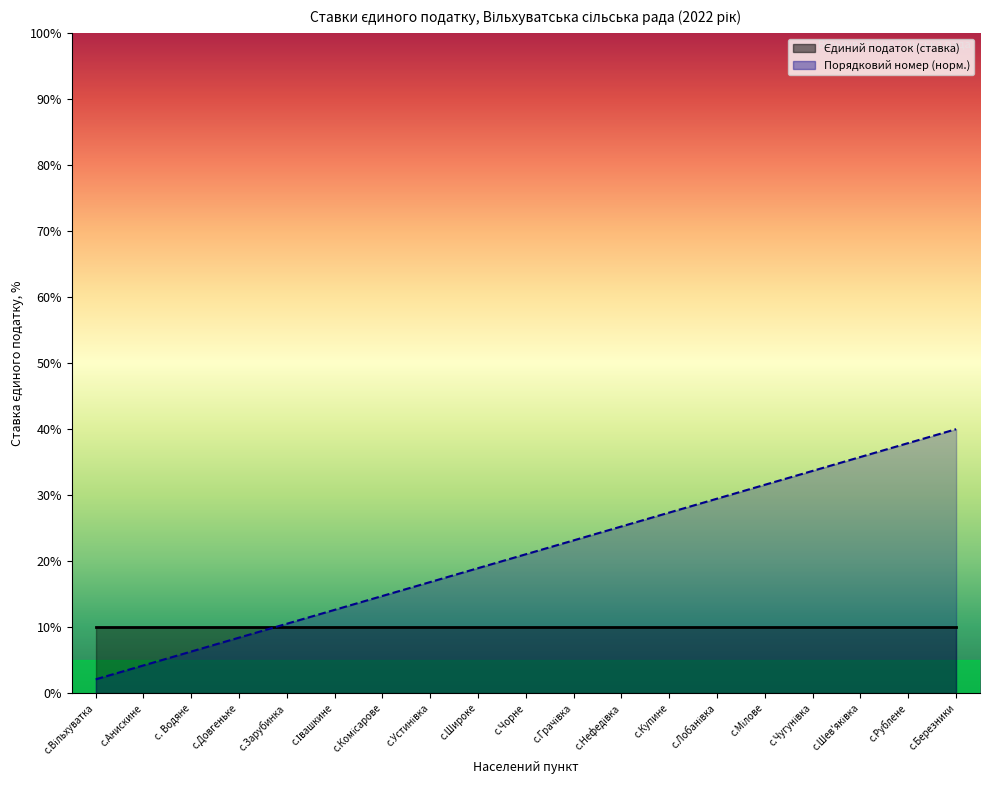

At which label does the data first exceed 21?

с.Чорне